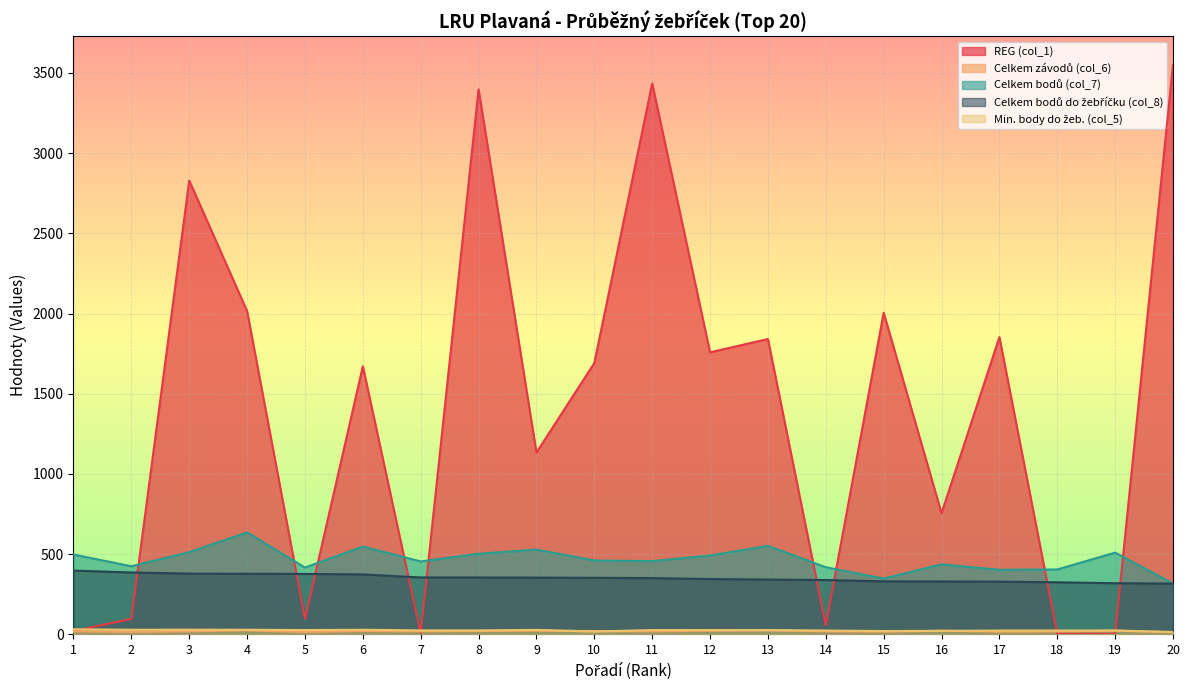

At which category is the sum across all series the highest?

8